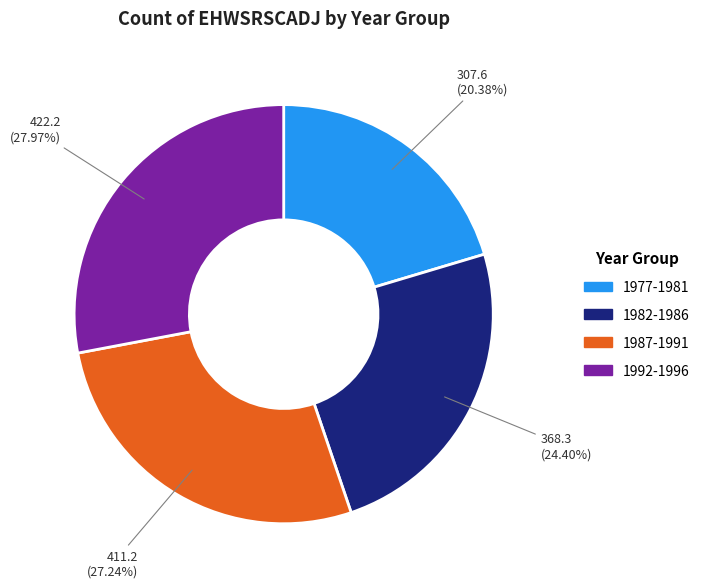

Is there any slice that represents more than half of the pie?

No